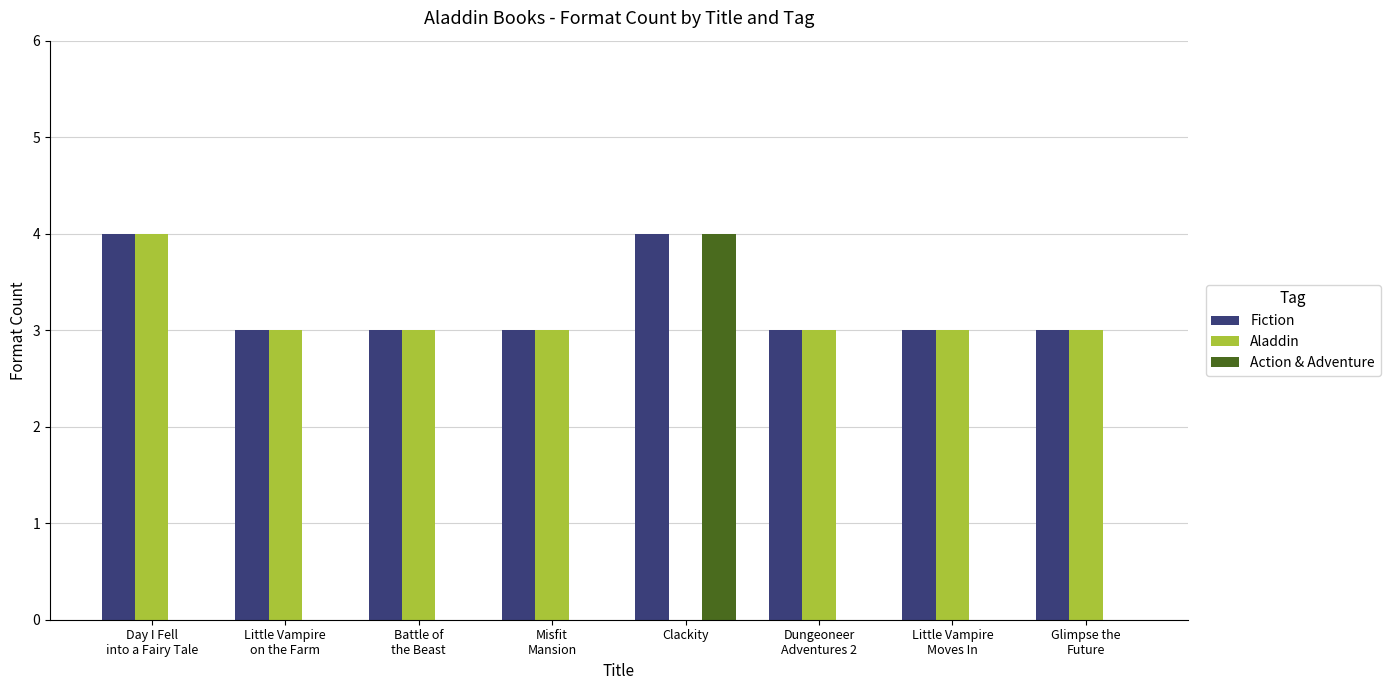

Which series has the largest total across all categories?

Fiction